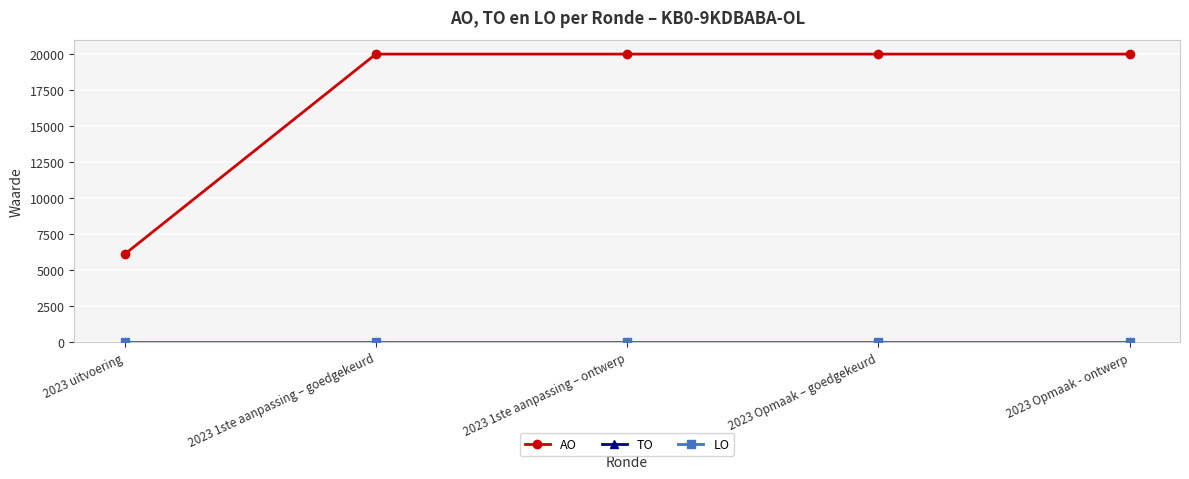

Does the chart have visible grid lines?

Yes